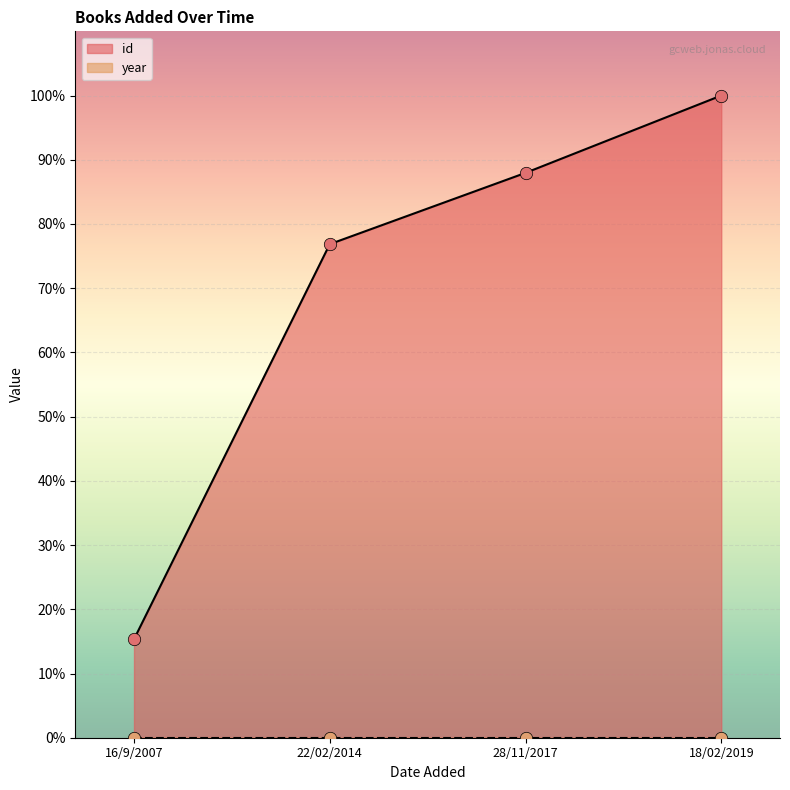

Approximately how many times larger is the value at 16/9/2007 compared to 28/11/2017?

0.2